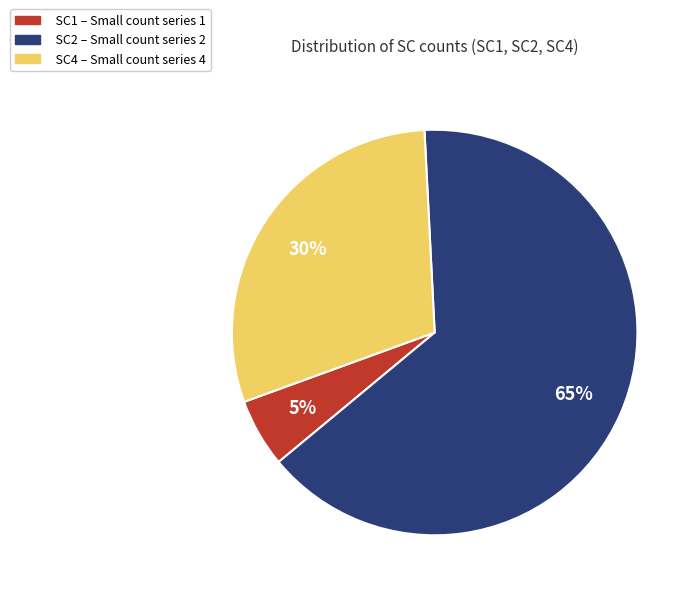

Between SC4 and SC1, which is larger?

SC4